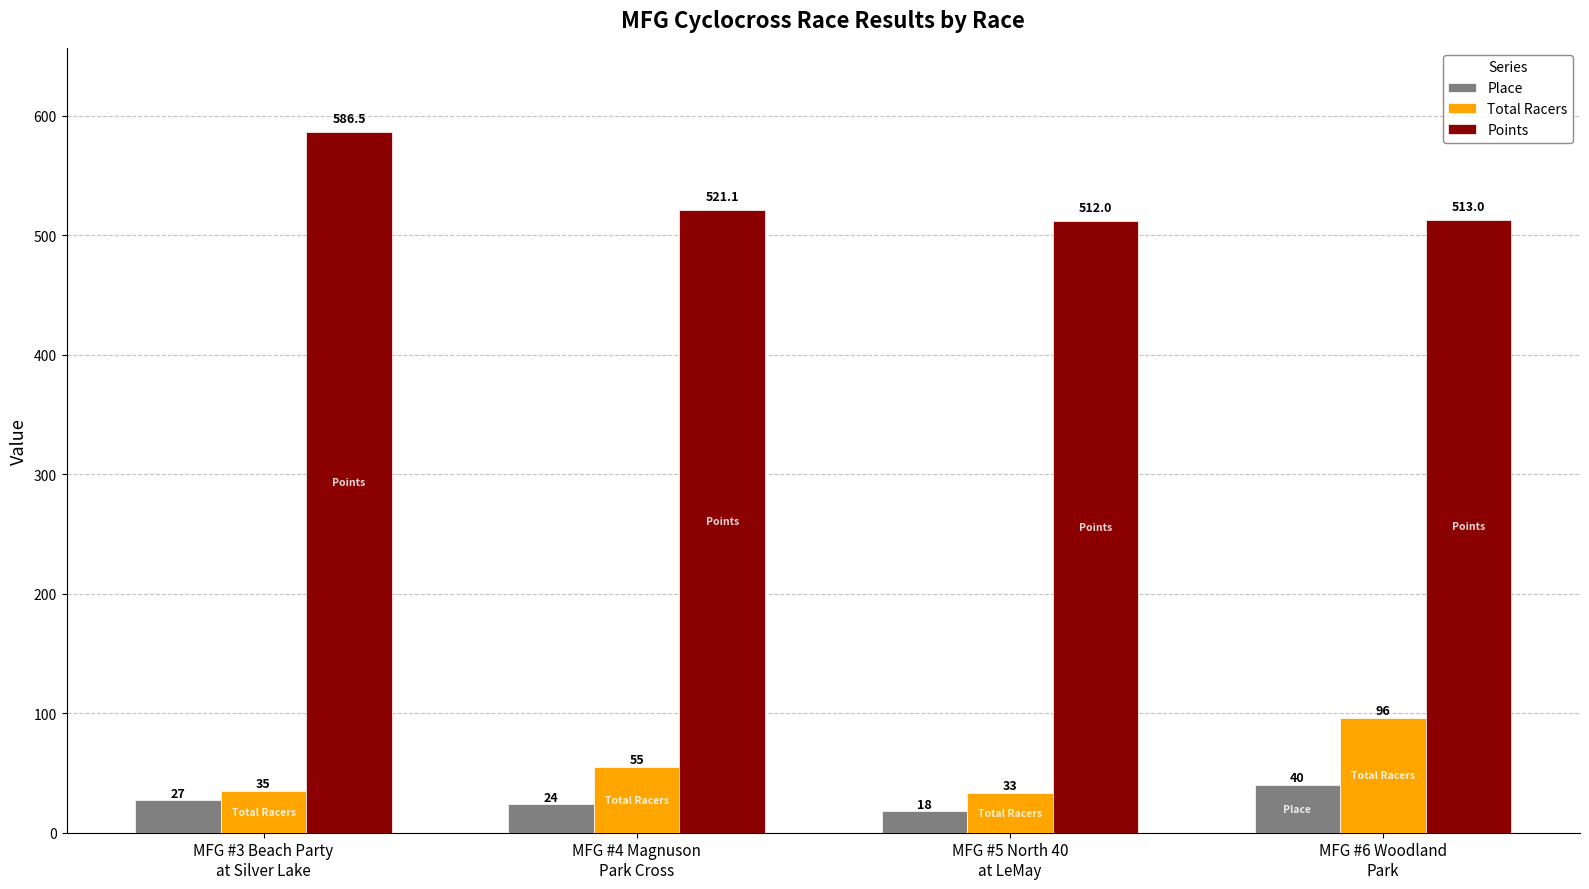

Between MFG #4 Magnuson
Park Cross and MFG #6 Woodland
Park, which series saw the biggest shift?

Total Racers